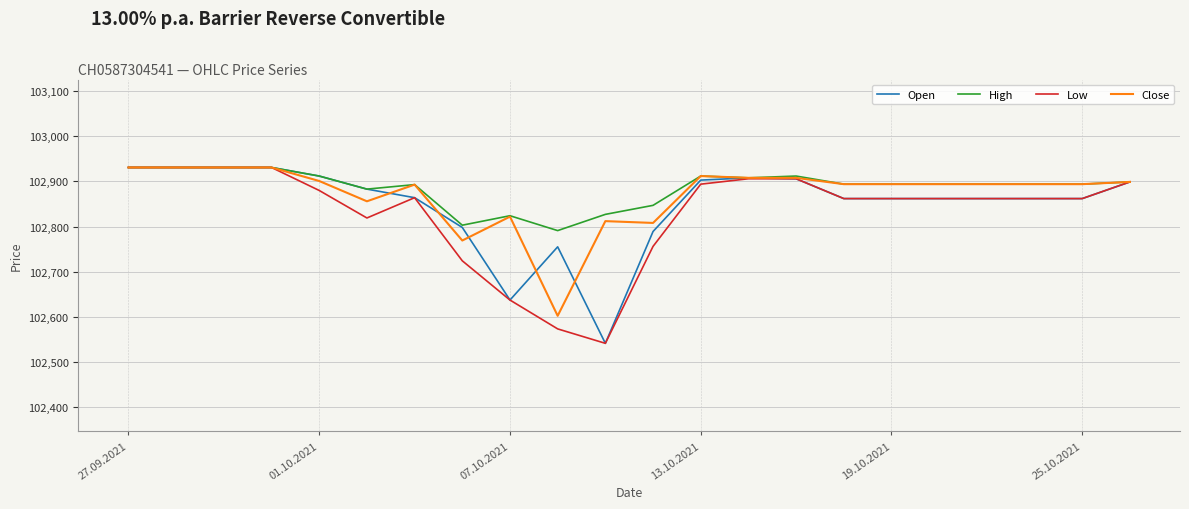

What is the maximum value for Open?

102931